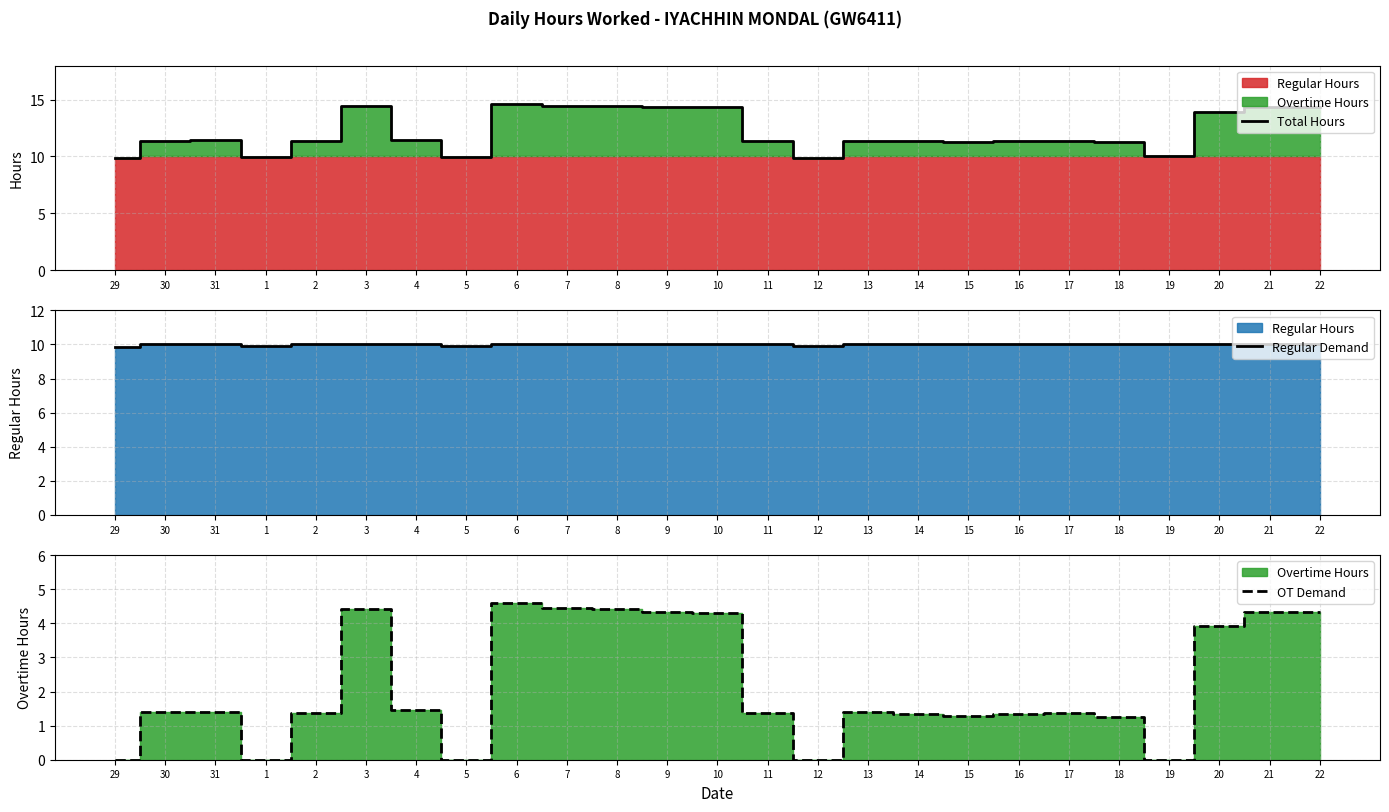

How many categories are shown in the chart?

25